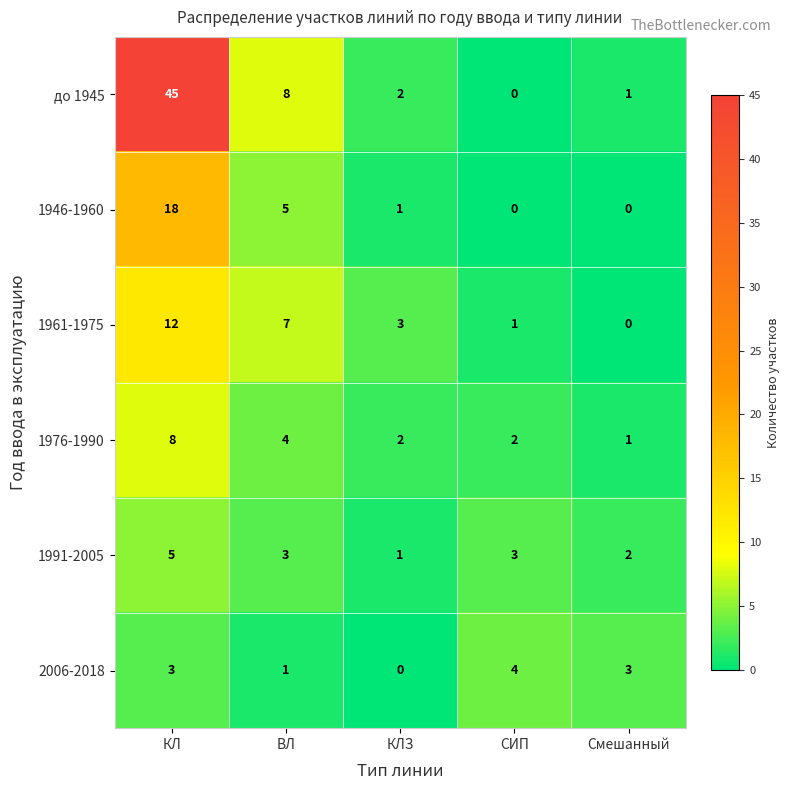

Reading right to left, list all the values displayed in this chart.

до 1945: 1	0	2	8	45
1946-1960: 0	0	1	5	18
1961-1975: 0	1	3	7	12
1976-1990: 1	2	2	4	8
1991-2005: 2	3	1	3	5
2006-2018: 3	4	0	1	3